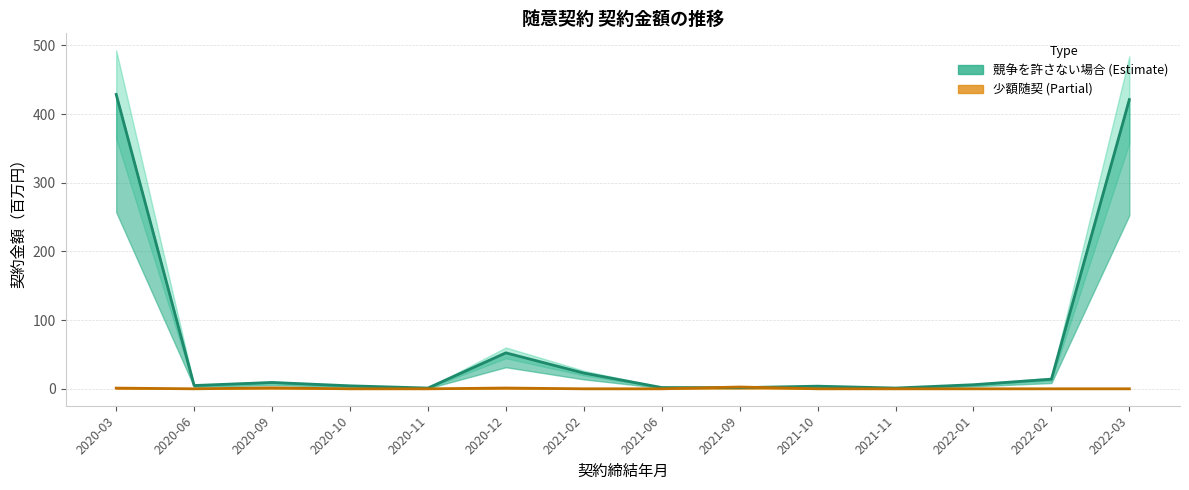

Where does the 競争を許さない場合 series first go above 5?

2020-03